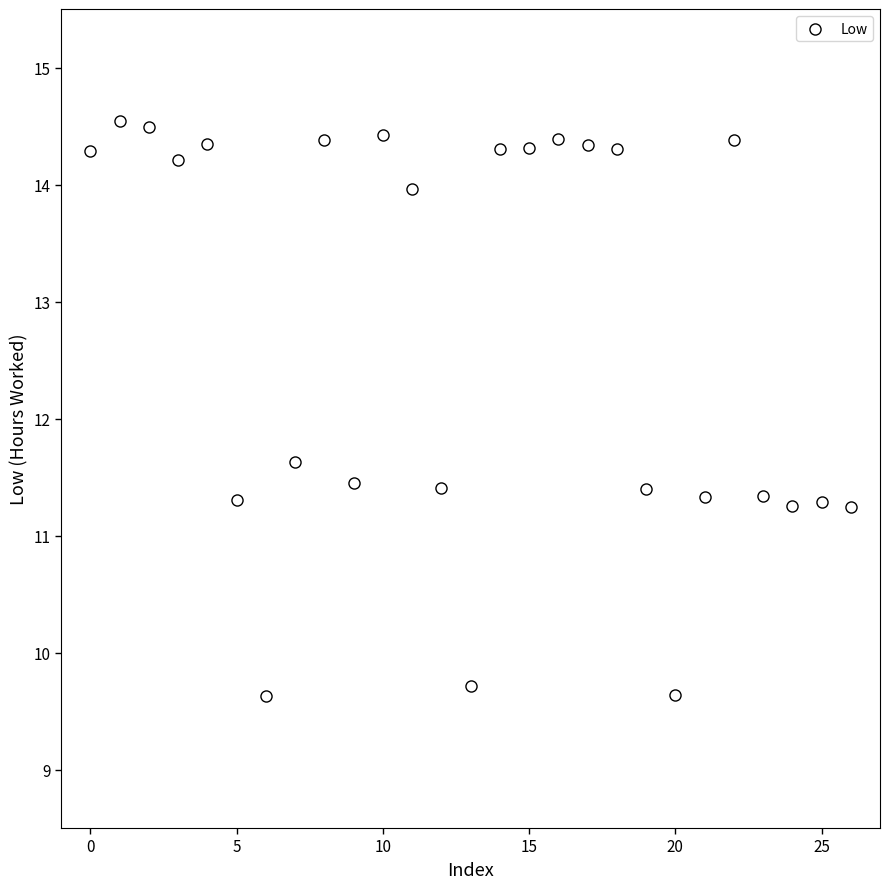

What Y value in the scatter plot is closest to 12?

11.6